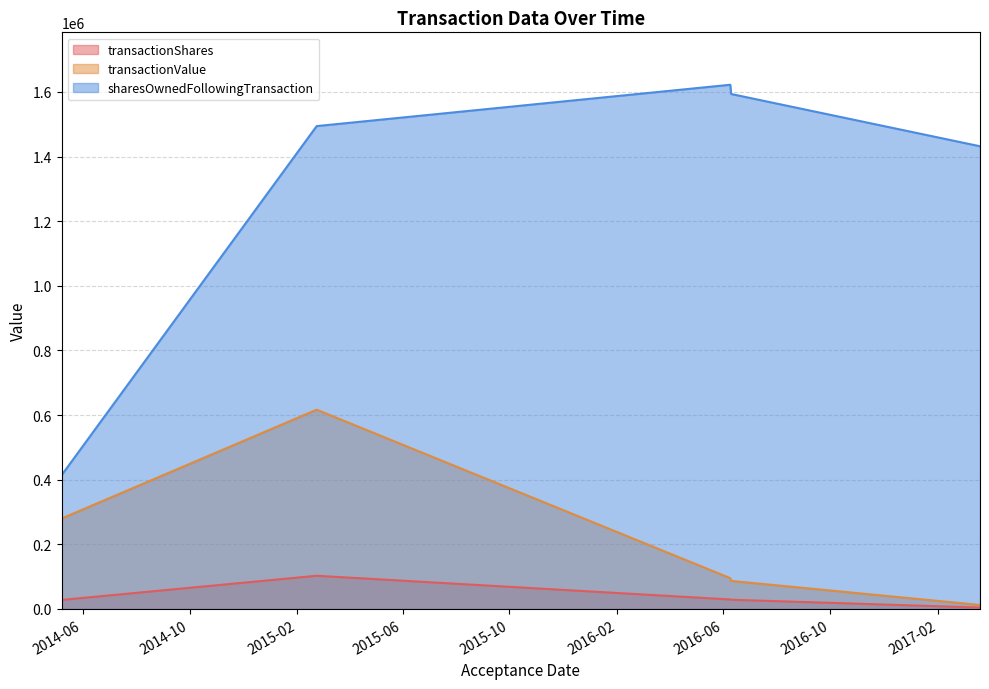

Does the chart have visible grid lines?

Yes